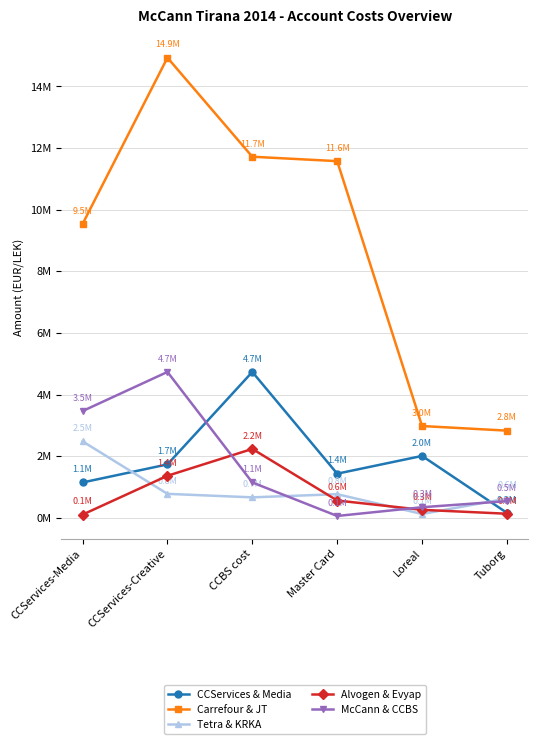

Which series has the widest spread of values?

Carrefour & JT